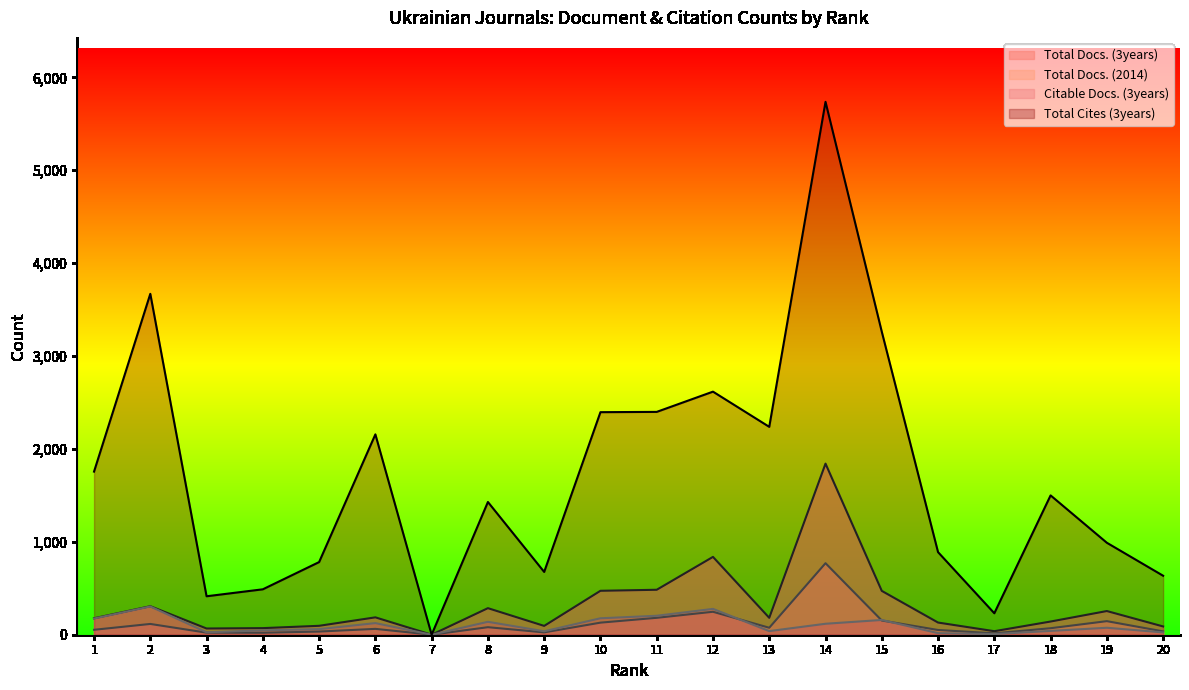

Where is Total Docs. (3years) nearest to the value 921?

12